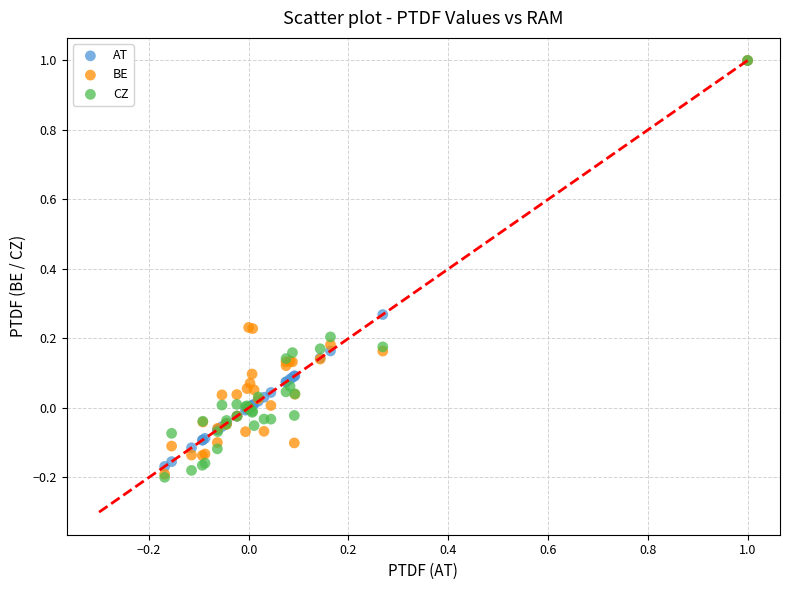

What are all the series names shown in the legend?

AT, BE, CZ